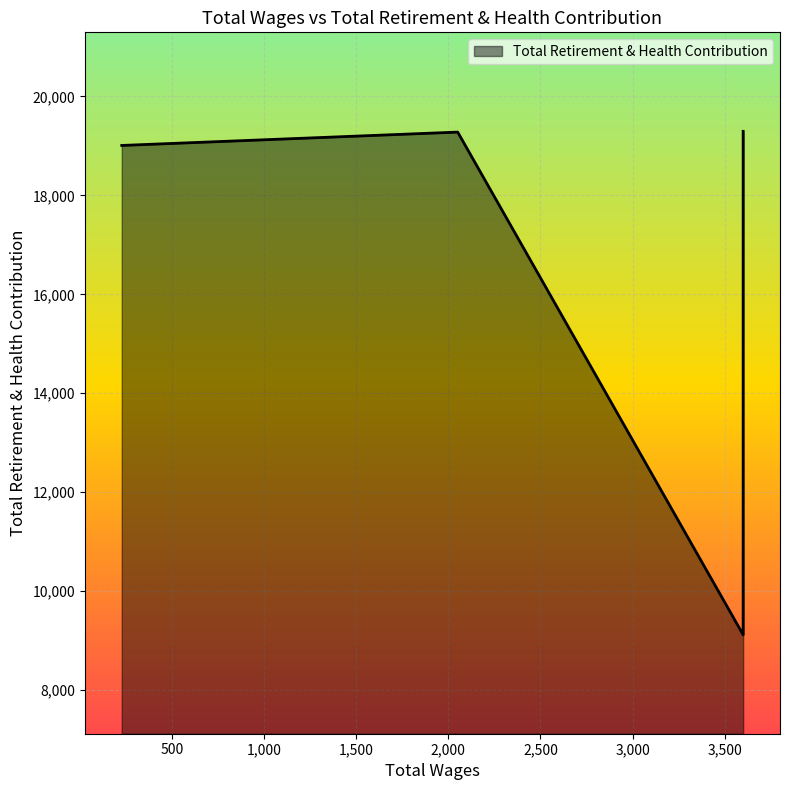

List the labels in order of value, smallest first.

3600.0, 3600.0, 228.0, 2051.0, 3600.0